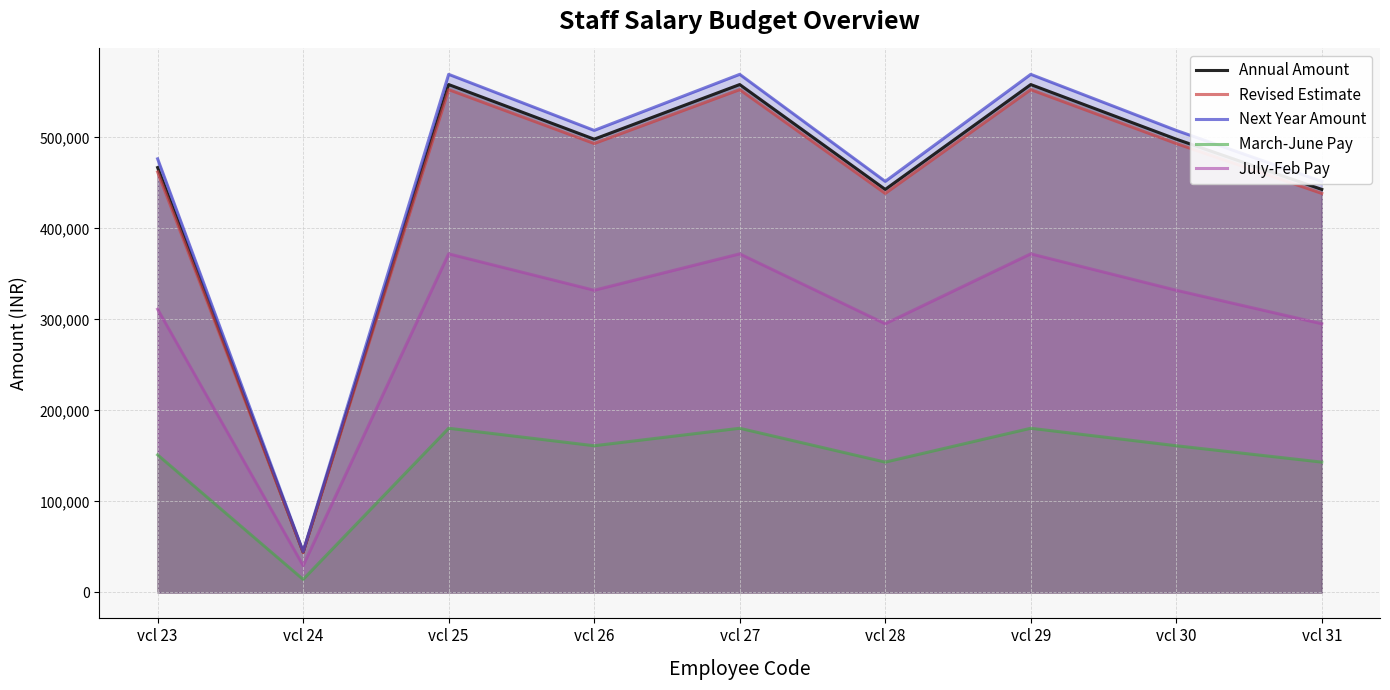

Reading left to right, what are all the values shown in this chart?

Annual Amount: vcl 23=466800	vcl 24=44280	vcl 25=558000	vcl 26=498000	vcl 27=558000	vcl 28=442800	vcl 29=558000	vcl 30=498000	vcl 31=442800
Revised Estimate: vcl 23=462000	vcl 24=43880	vcl 25=552400	vcl 26=493200	vcl 27=552400	vcl 28=438400	vcl 29=552400	vcl 30=493200	vcl 31=438400
Next Year Amount: vcl 23=476400	vcl 24=45080	vcl 25=569200	vcl 26=507600	vcl 27=569200	vcl 28=451600	vcl 29=569200	vcl 30=507600	vcl 31=451600
March-June Pay: vcl 23=151200	vcl 24=14360	vcl 25=180400	vcl 26=161200	vcl 27=180400	vcl 28=143200	vcl 29=180400	vcl 30=161200	vcl 31=143200
July-Feb Pay: vcl 23=311200	vcl 24=29520	vcl 25=372000	vcl 26=332000	vcl 27=372000	vcl 28=295200	vcl 29=372000	vcl 30=332000	vcl 31=295200